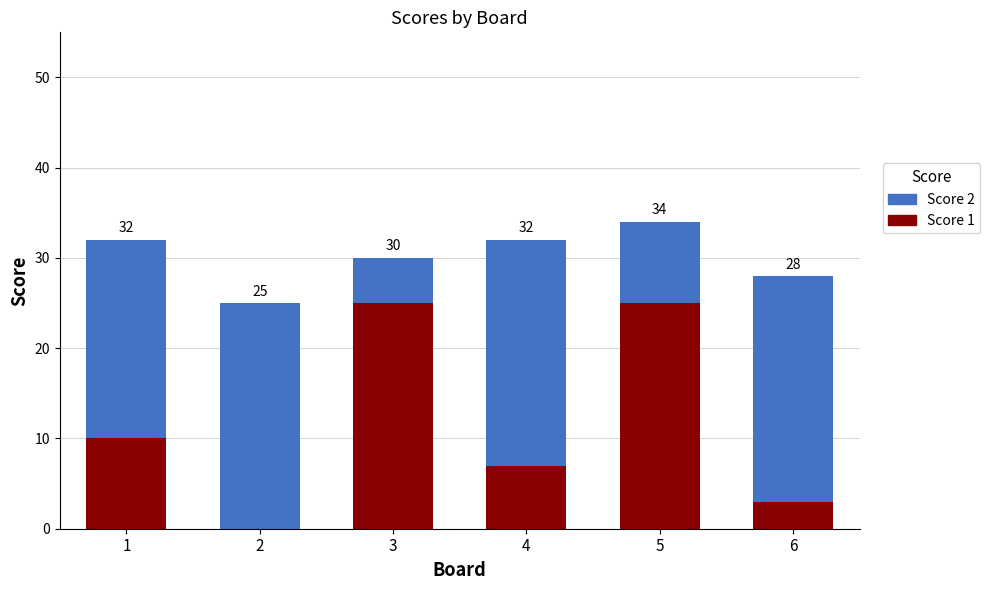

Are the bars horizontal?

No